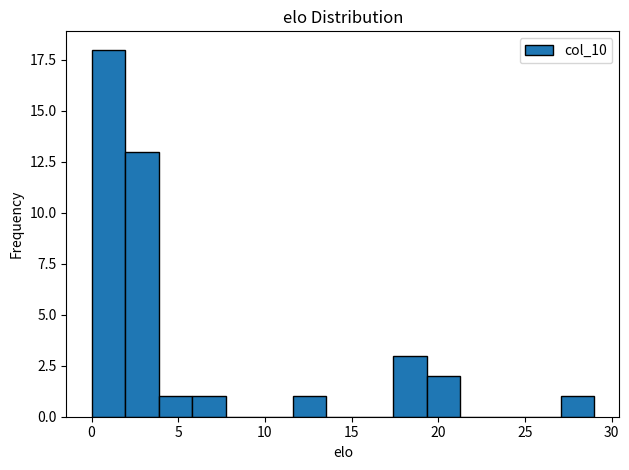

Around what value on the x-axis is the tallest bar? Give the approximate position of its centre, as read against the axis.

1.0